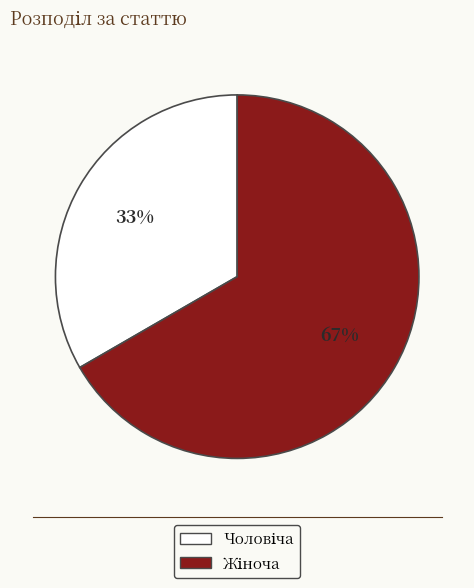

Does any single category account for the majority?

Yes